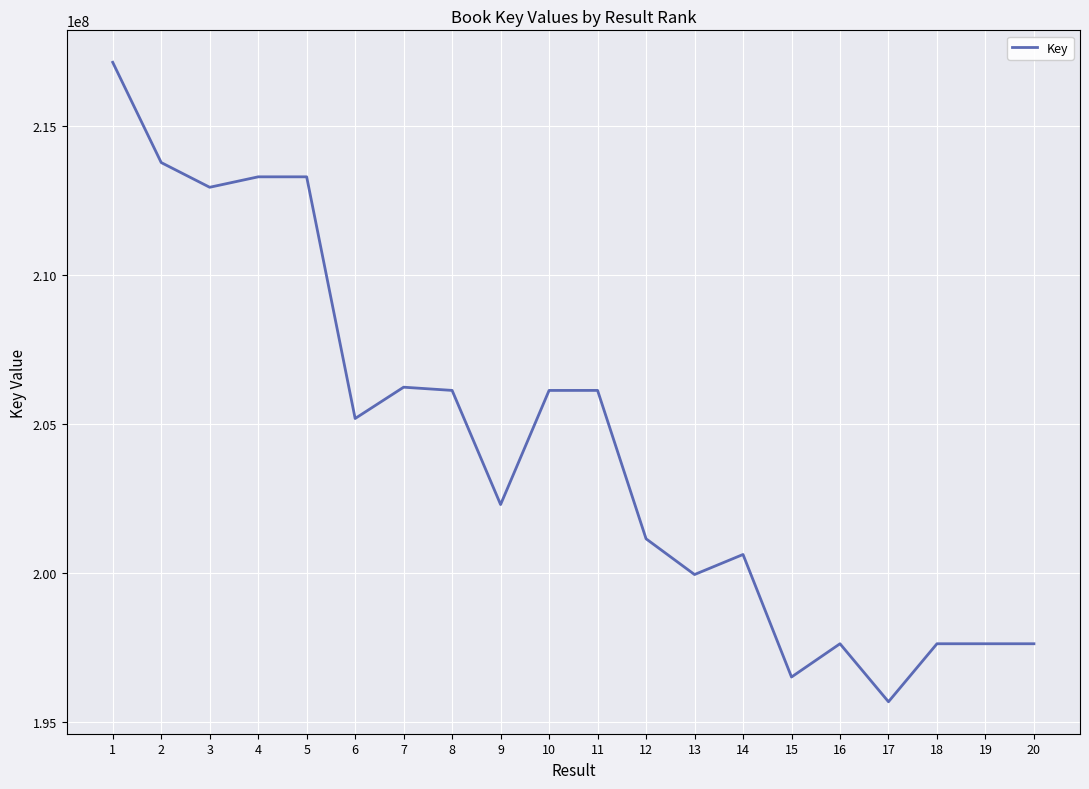

What is the difference between the values at 13 and 8?

6175070